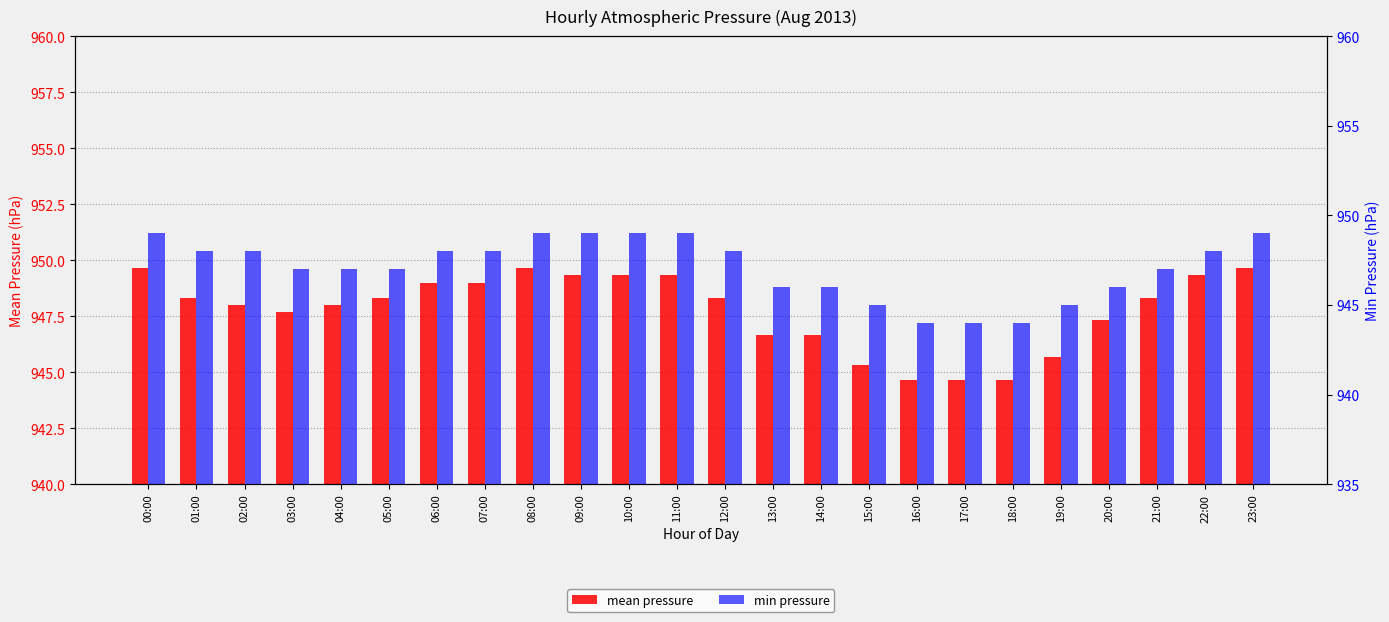

What is the difference between the maximum and minimum values in the min pressure series?

5.0